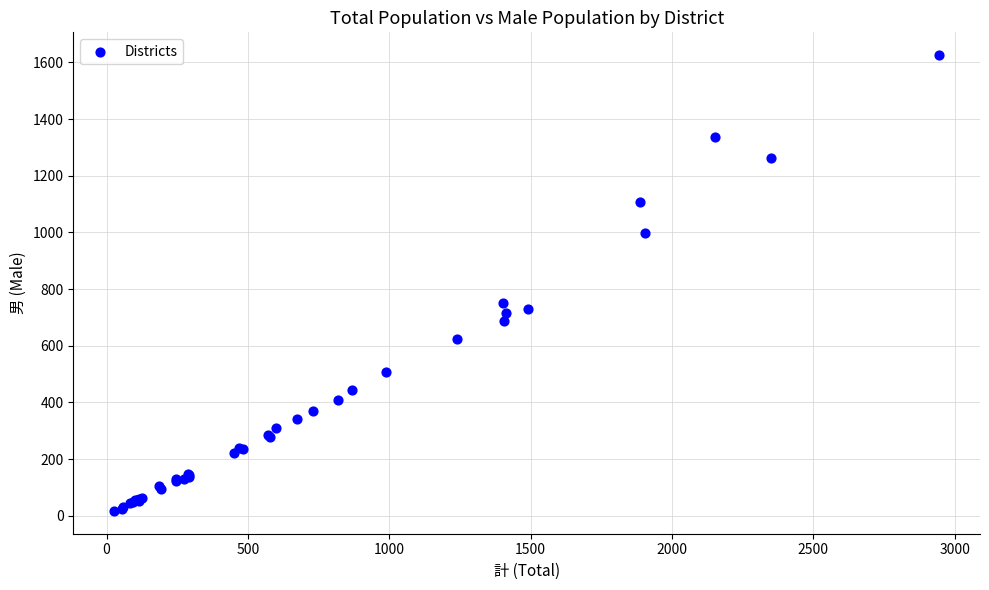

What Y value in the scatter plot is closest to 821?

751